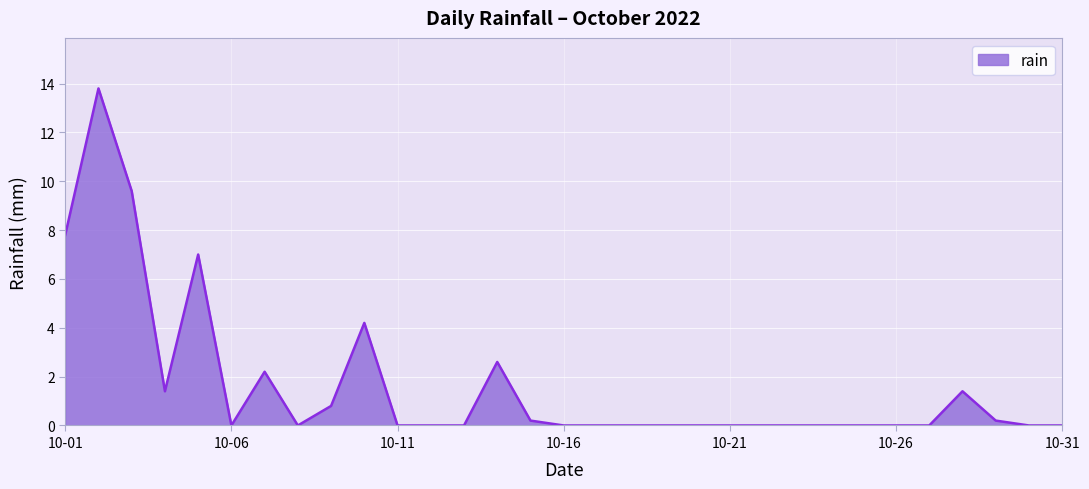

What is the greatest value displayed?

13.8